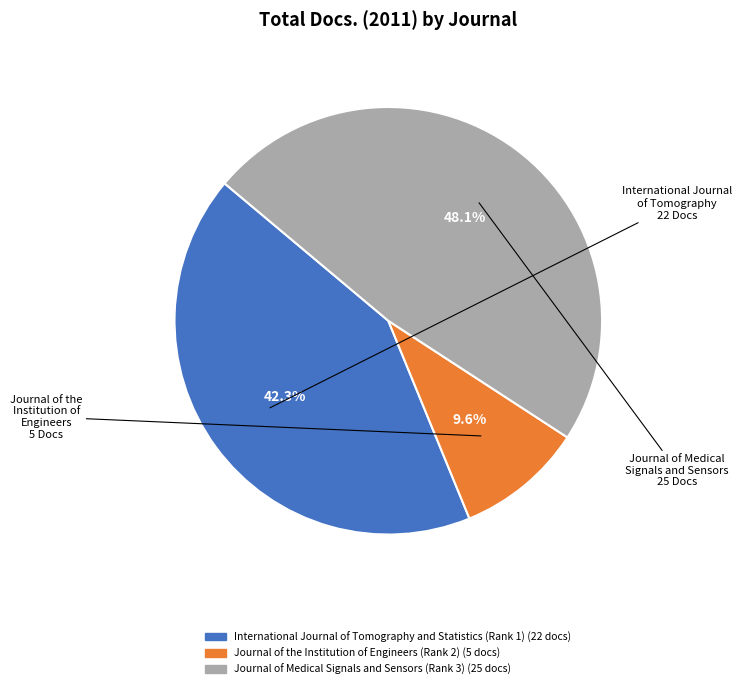

To the nearest percent, what is the difference between the Journal of the Institution of Engineers (Rank 2) and International Journal of Tomography and Statistics (Rank 1) slice percentages?

33%